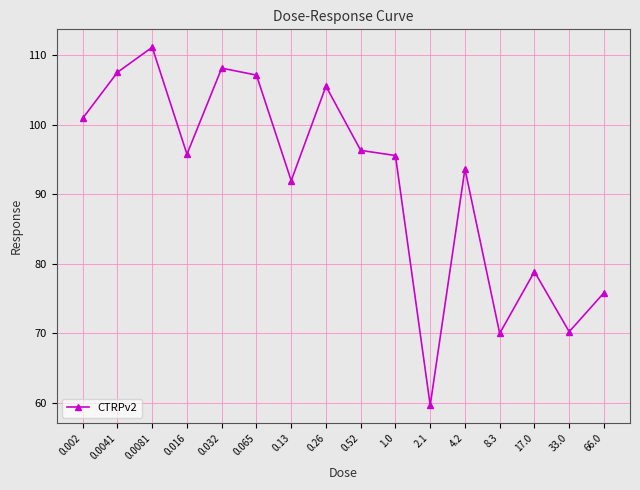

Where does the data first go above 95?

0.002